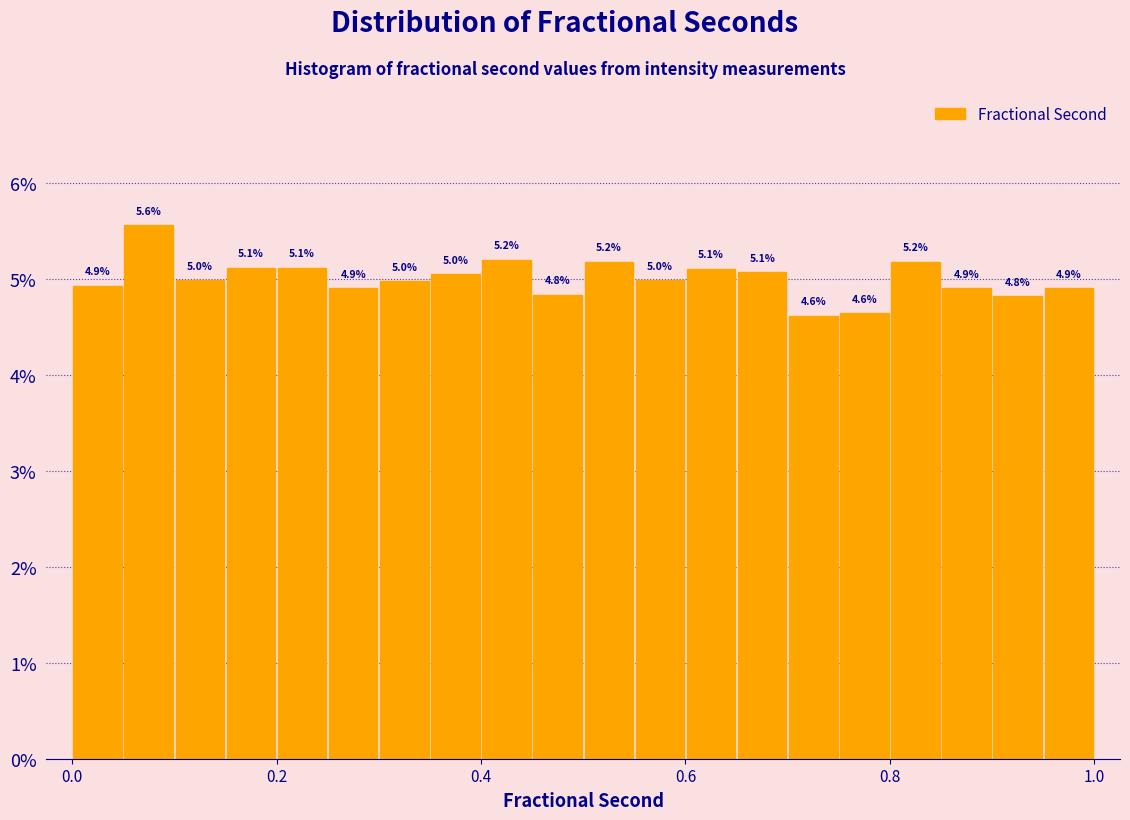

Around what value on the x-axis is the tallest bar? Give the approximate position of its centre, as read against the axis.

0.08